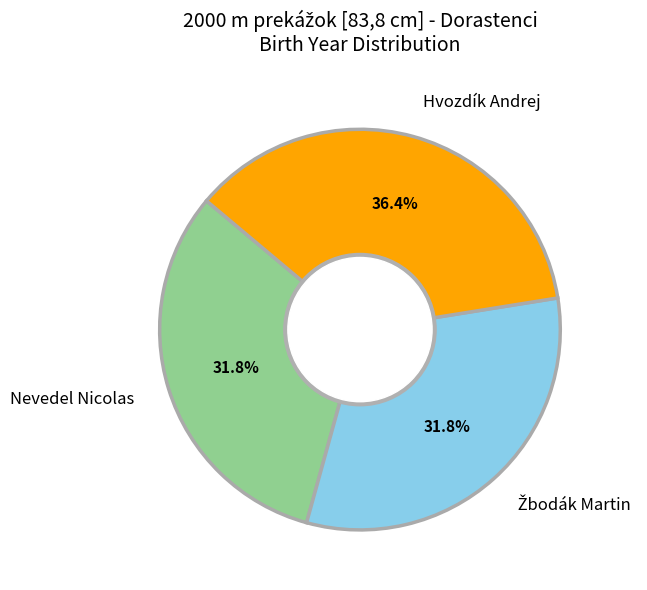

Is there a majority slice in this chart?

No